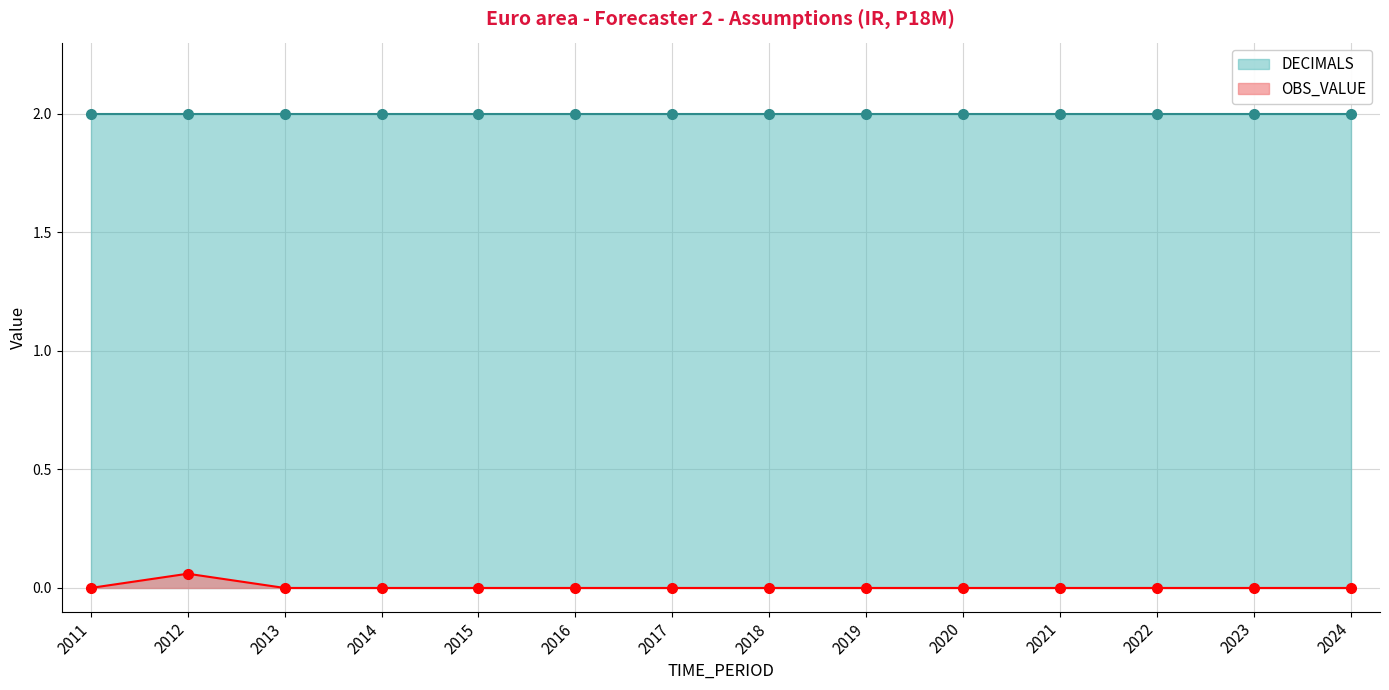

Reading left to right, extract all data points from this chart.

2011=0.0	2012=0.1	2013=0.0	2014=0.0	2015=0.0	2016=0.0	2017=0.0	2018=0.0	2019=0.0	2020=0.0	2021=0.0	2022=0.0	2023=0.0	2024=0.0